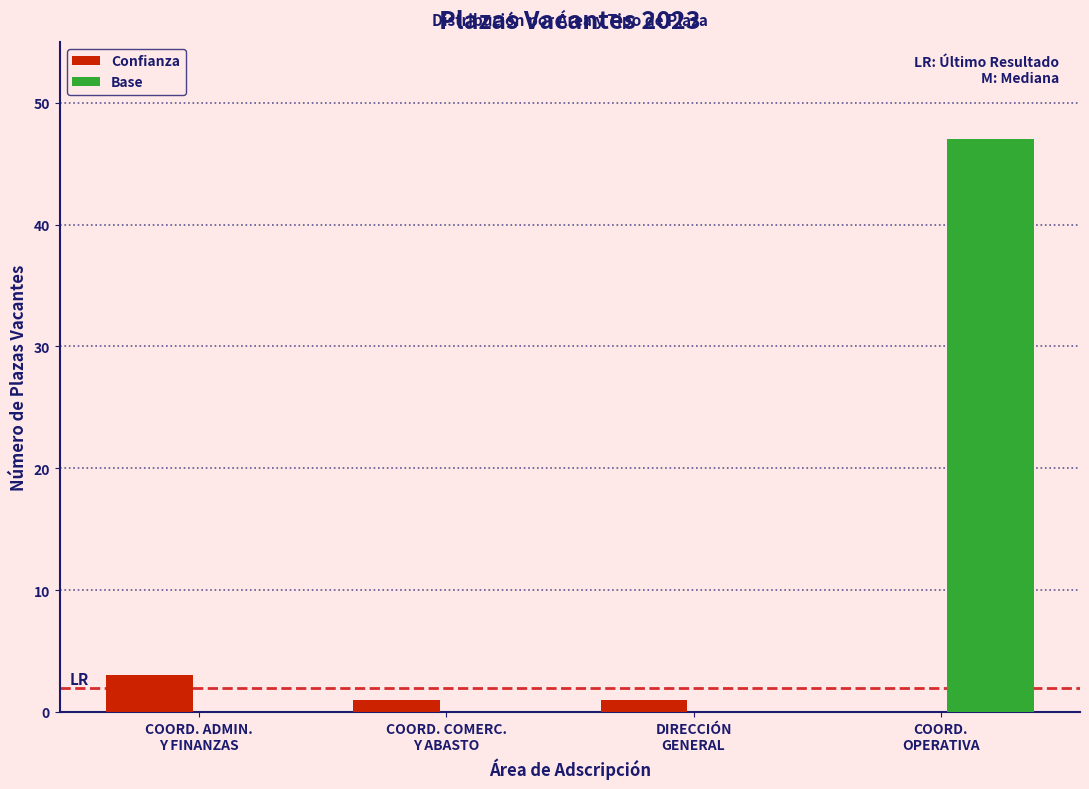

What is the sum of all Confianza values?

5